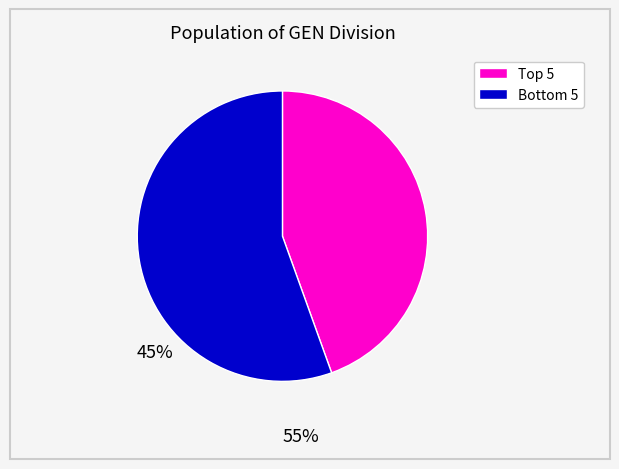

Is there any slice that represents more than half of the pie?

Yes